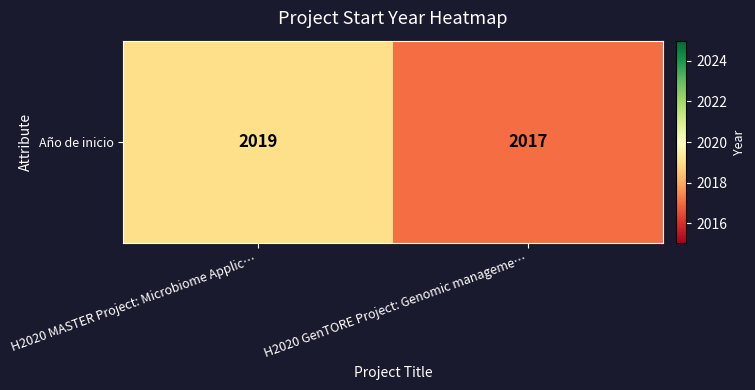

How many values are between 2017 and 2019?

2